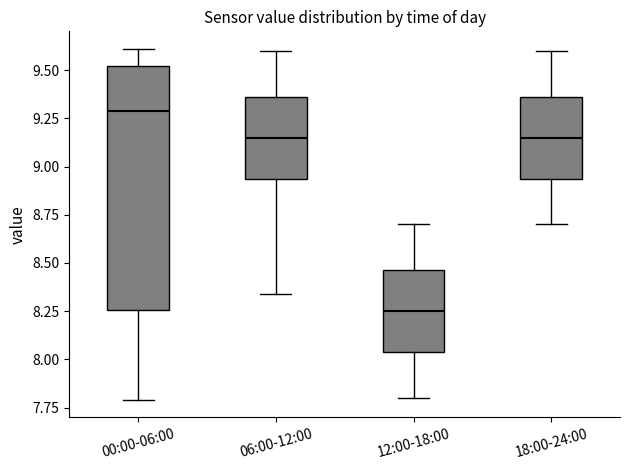

Where is the upper edge of the box for 18:00-24:00 on the y-axis? The values are not printed on the chart, so give them approximately, as read against the axis.

9.35